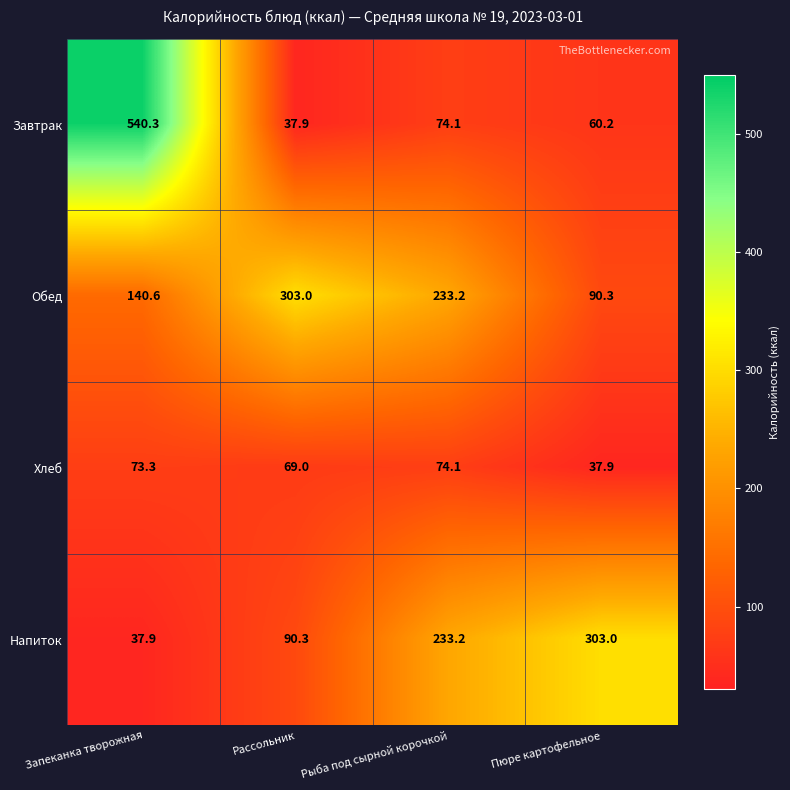

Reading left to right, transcribe all the data shown in this chart.

Завтрак: 540.3	37.9	74.1	60.2
Обед: 140.6	303.0	233.2	90.3
Хлеб: 73.3	69.0	74.1	37.9
Напиток: 37.9	90.3	233.2	303.0